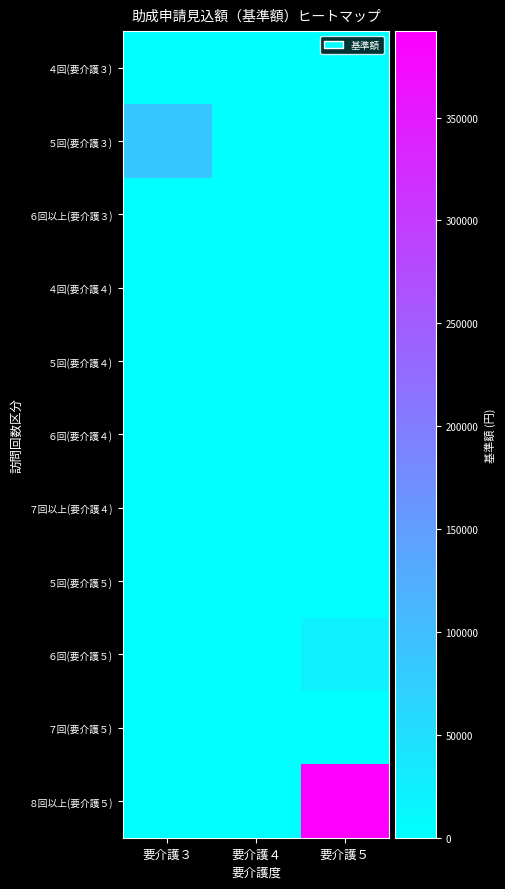

Reading left to right, what are all the values shown in this chart?

４回(要介護３): 要介護３=0	要介護４=0	要介護５=0
５回(要介護３): 要介護３=88000	要介護４=0	要介護５=0
６回以上(要介護３): 要介護３=0	要介護４=0	要介護５=0
４回(要介護４): 要介護３=0	要介護４=0	要介護５=0
５回(要介護４): 要介護３=0	要介護４=0	要介護５=0
６回(要介護４): 要介護３=0	要介護４=0	要介護５=0
７回以上(要介護４): 要介護３=0	要介護４=0	要介護５=0
５回(要介護５): 要介護３=0	要介護４=0	要介護５=0
６回(要介護５): 要介護３=0	要介護４=0	要介護５=22000
７回(要介護５): 要介護３=0	要介護４=0	要介護５=0
８回以上(要介護５): 要介護３=0	要介護４=0	要介護５=392000